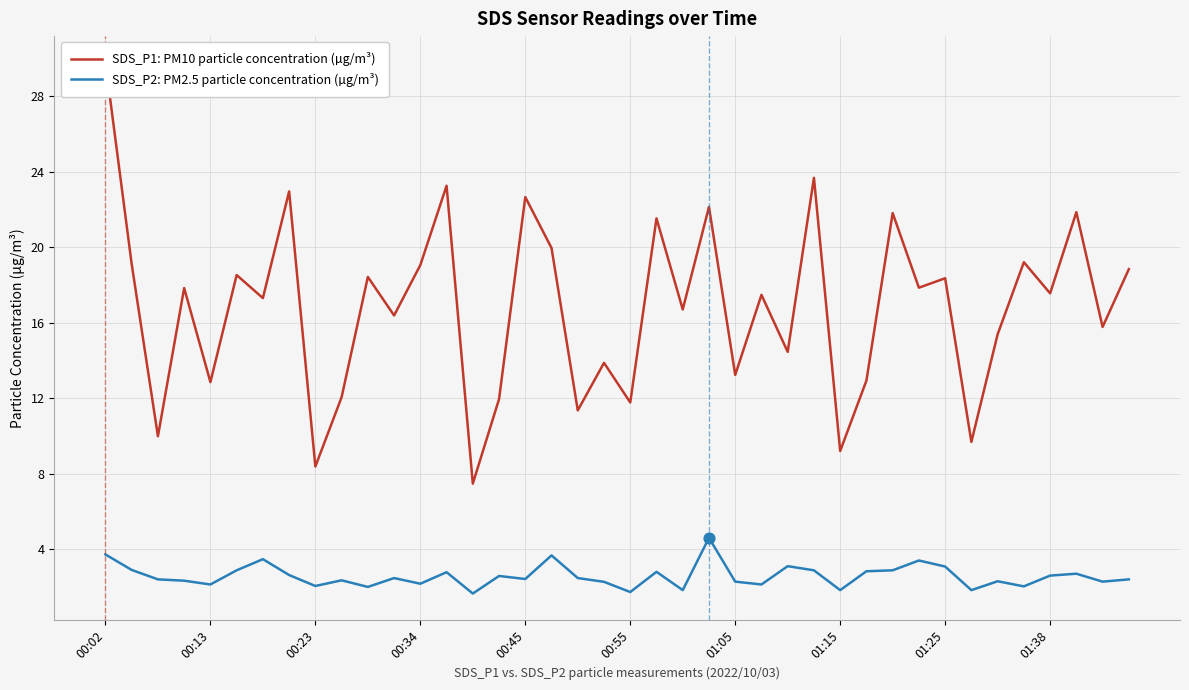

At which category is the sum across all series the highest?

00:02